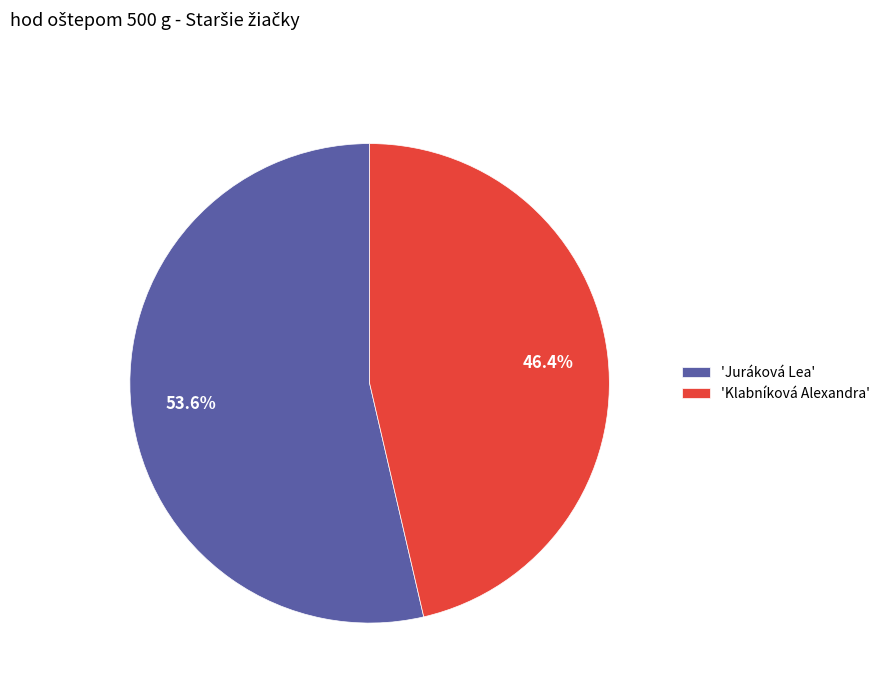

Count the number of slices in the pie.

2